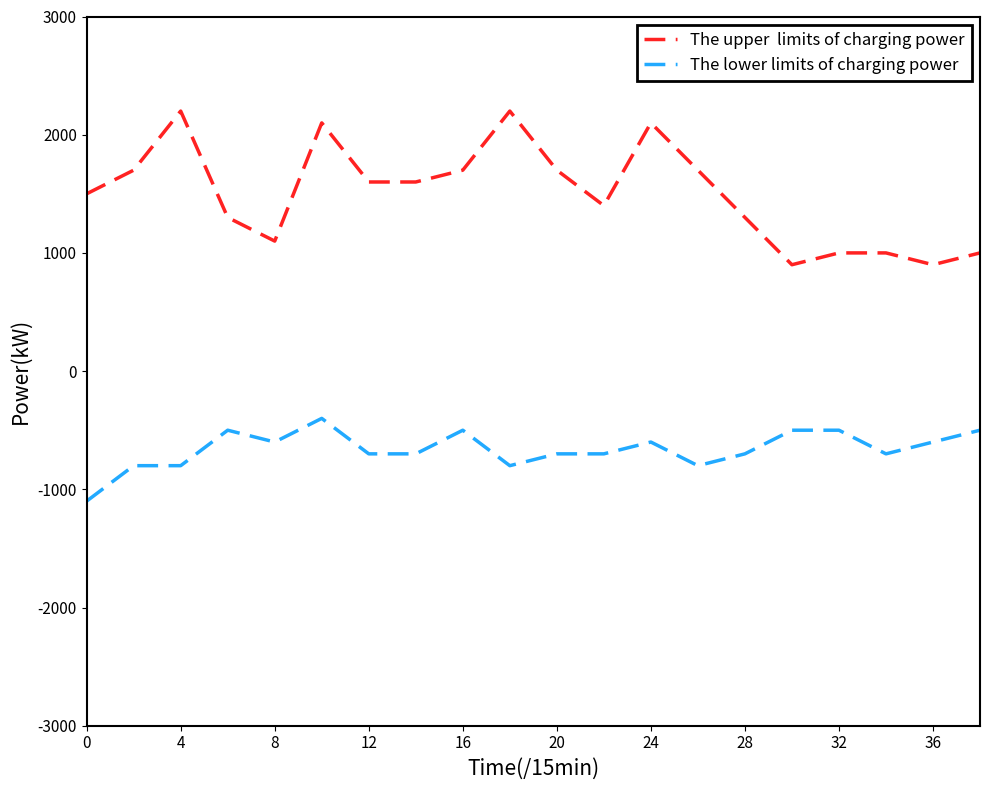

What is the smallest value displayed?

-1100